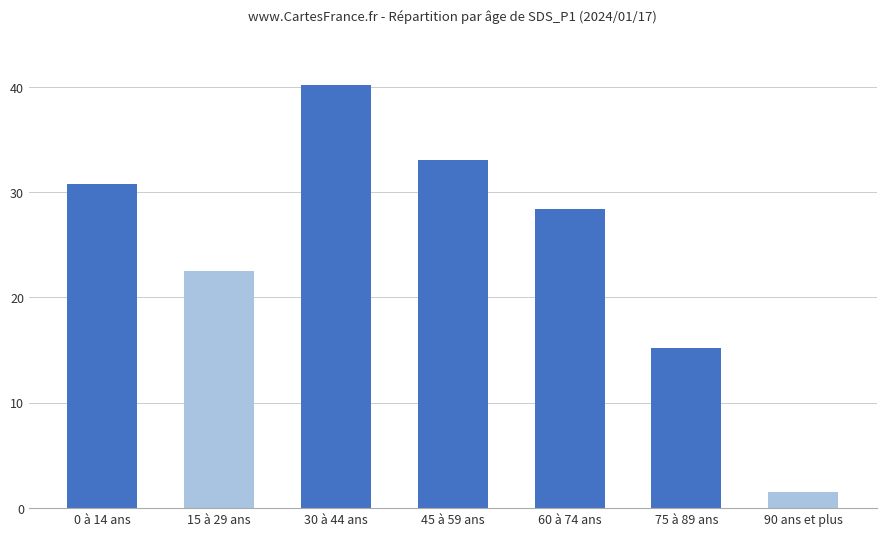

List the labels in order of value, smallest first.

90 ans et plus, 75 à 89 ans, 15 à 29 ans, 60 à 74 ans, 0 à 14 ans, 45 à 59 ans, 30 à 44 ans